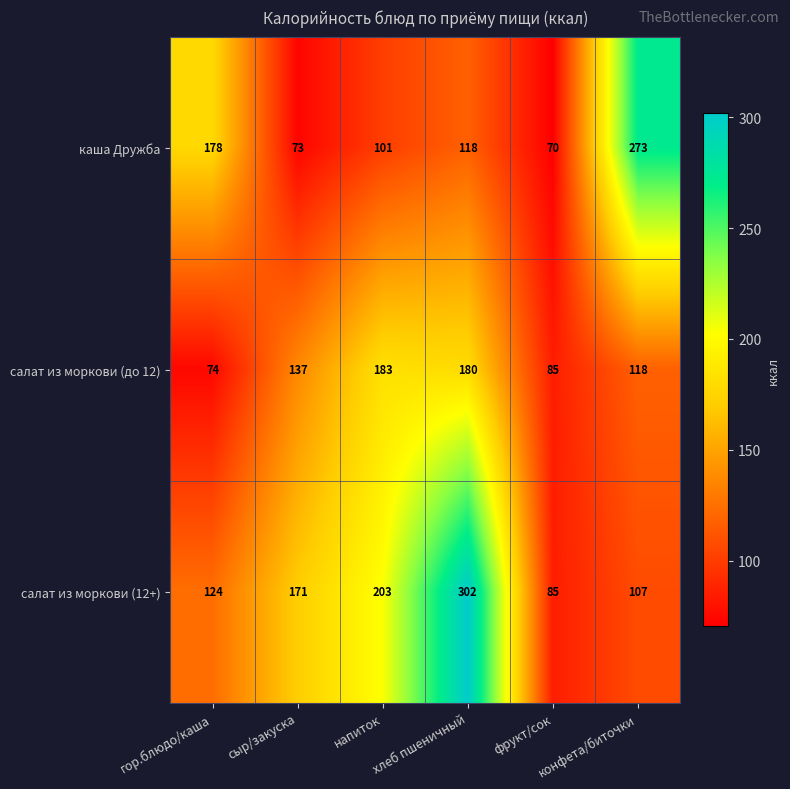

Is it true that каша Дружба equals 73 at сыр/закуска?

True